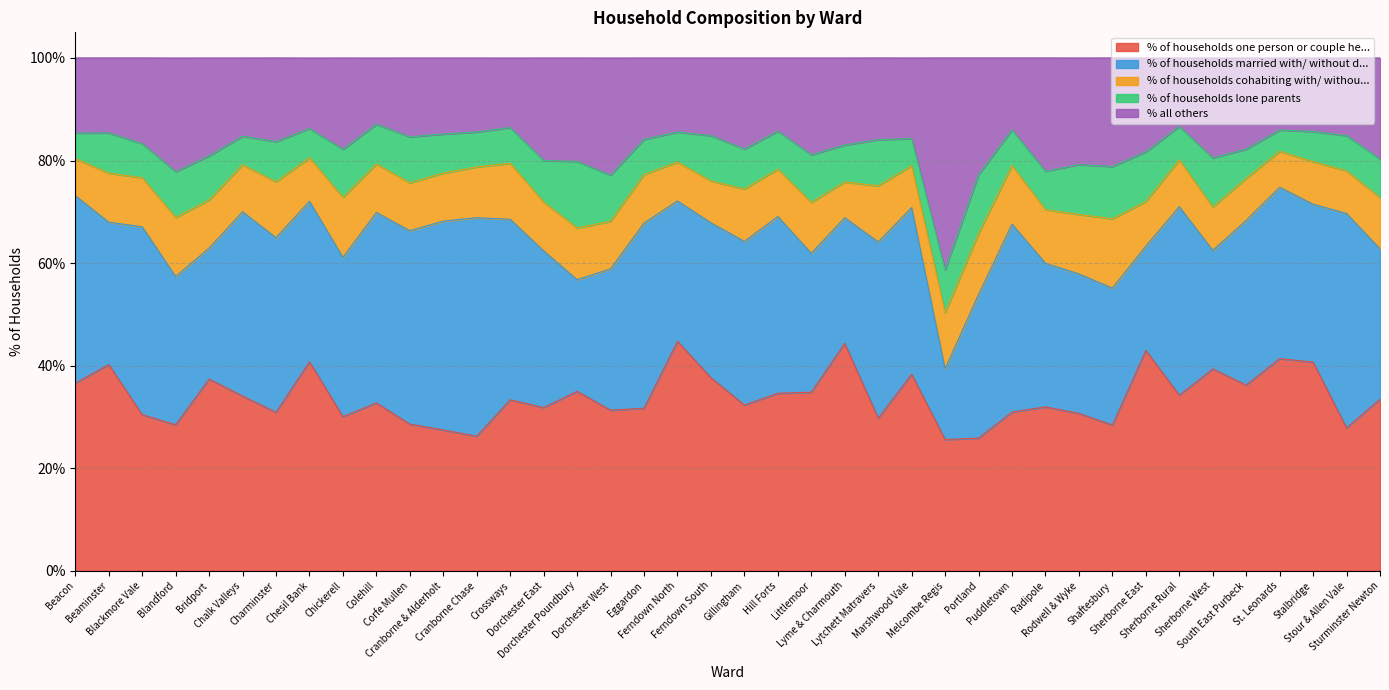

Rank the series by their maximum value, from highest to lowest.

% of households one person or couple he..., % of households married with/ without d..., % all others, % of households cohabiting with/ withou..., % of households lone parents